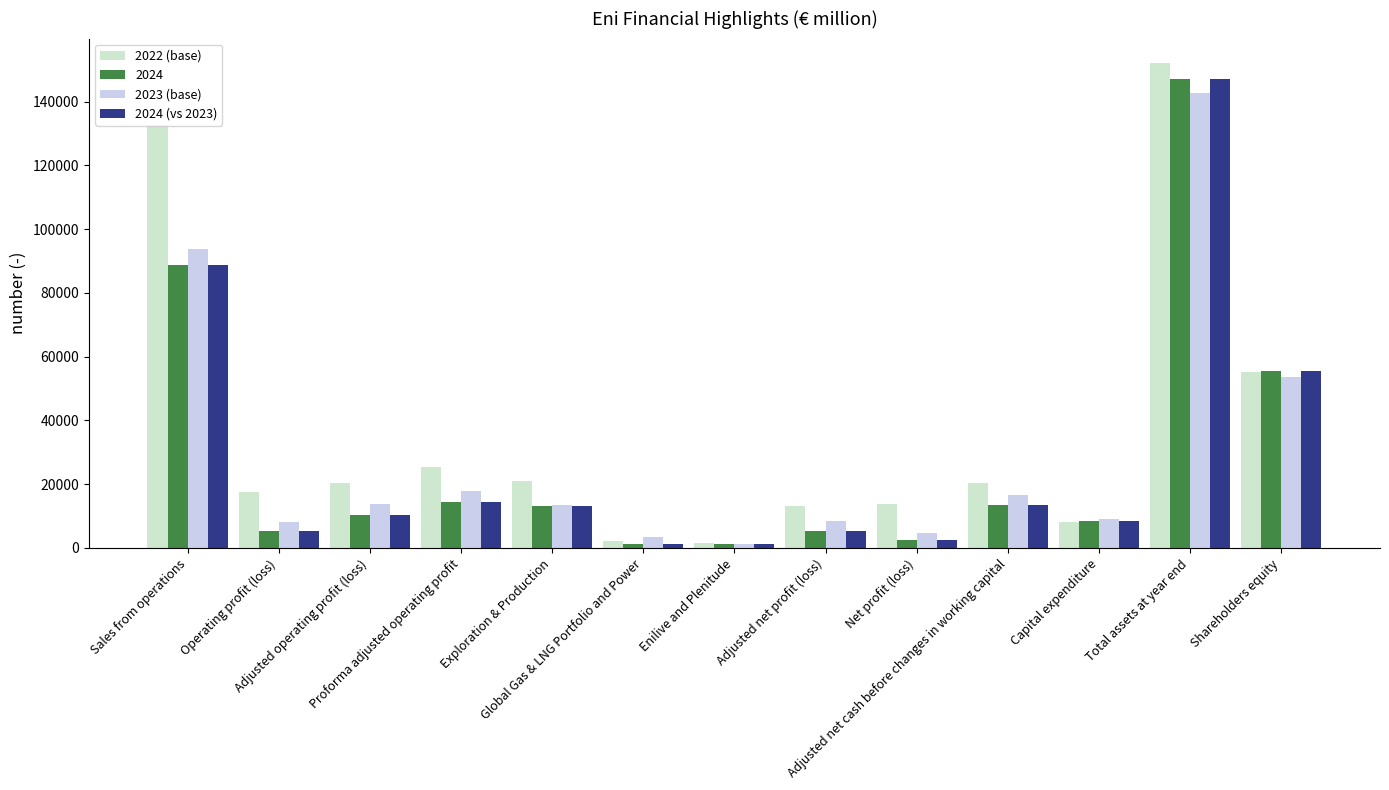

At how many categories does at least one series exceed 33788?

3